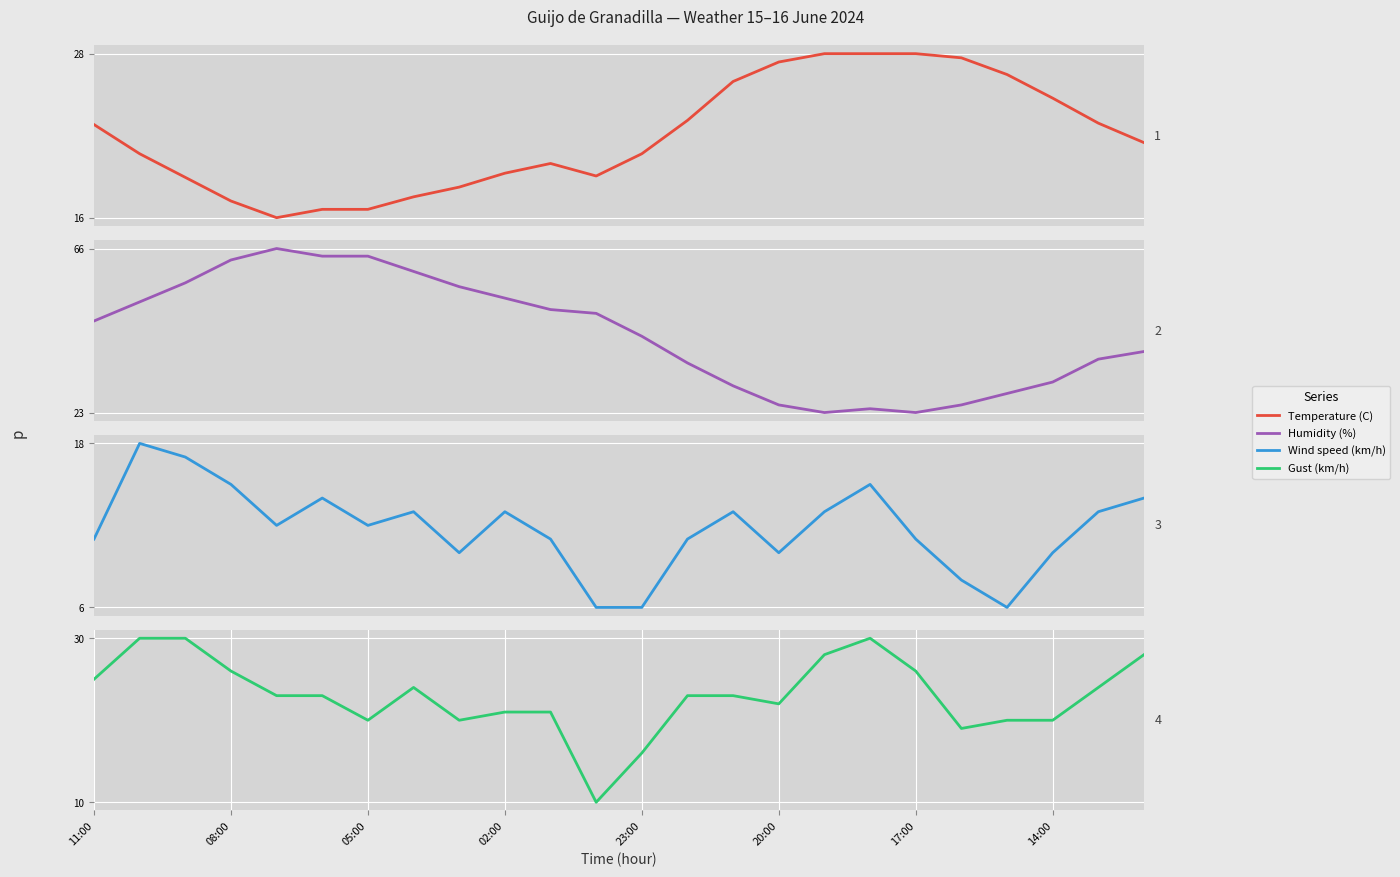

How many distinct data groups are displayed?

4